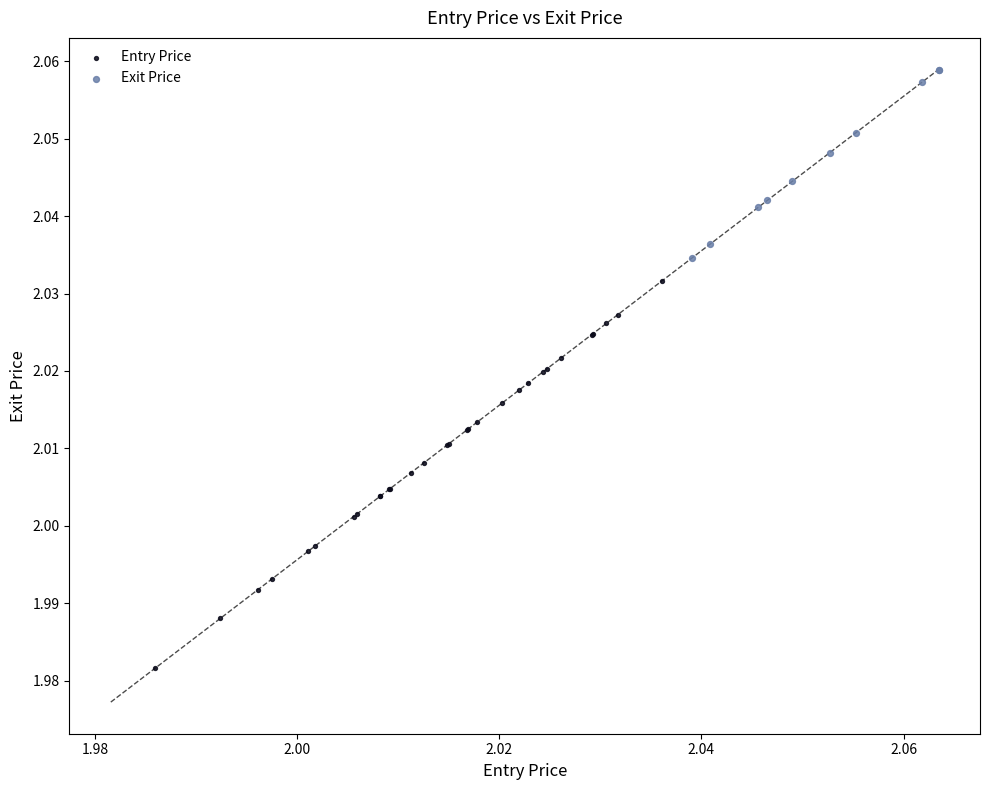

Which series reaches the maximum Y coordinate?

Exit Price